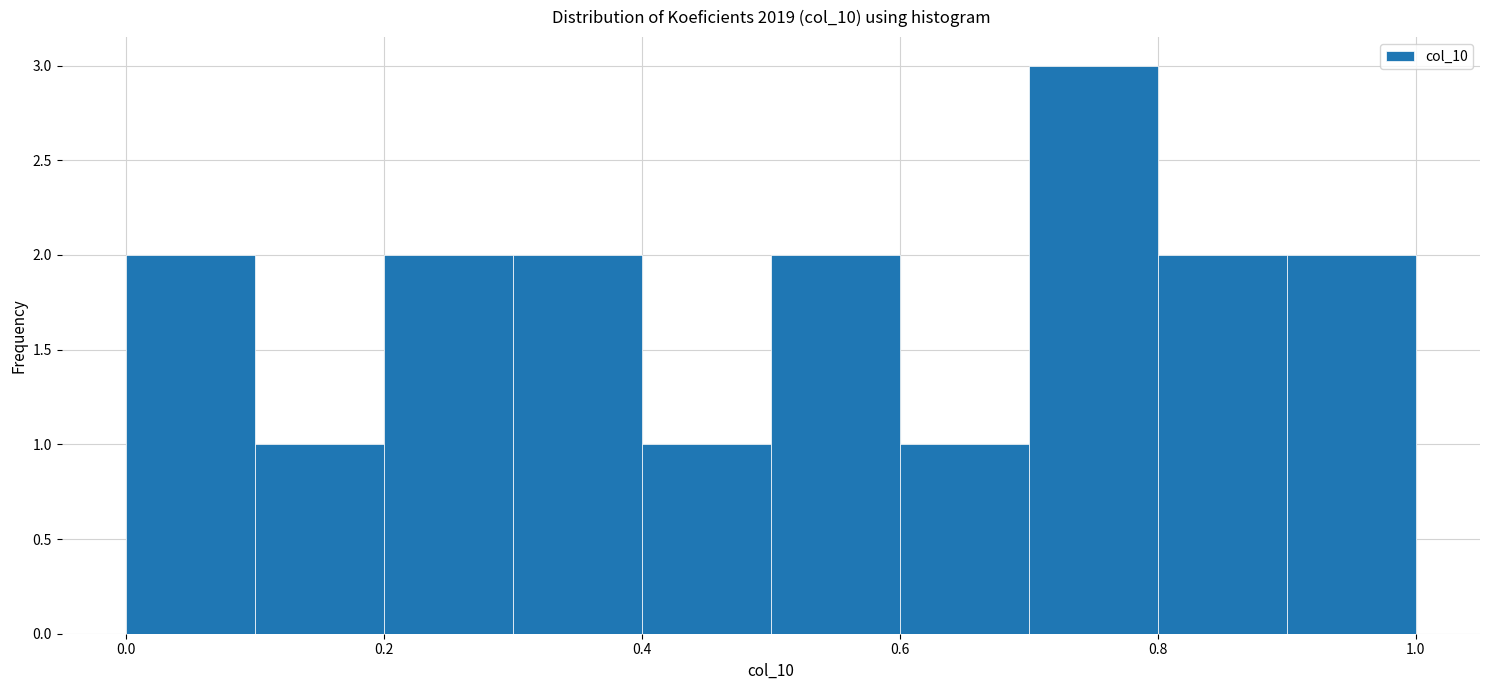

Reading left to right, transcribe this chart: for each bar, give the range it covers on the x-axis and its height. The values are not printed on the chart, so give them approximately, as read against the axis.

0.0 to 0.1: 2
0.1 to 0.2: 1
0.2 to 0.3: 2
0.3 to 0.4: 2
0.4 to 0.5: 1
0.5 to 0.6: 2
0.6 to 0.7: 1
0.7 to 0.8: 3
0.8 to 0.9: 2
0.9 to 1.0: 2